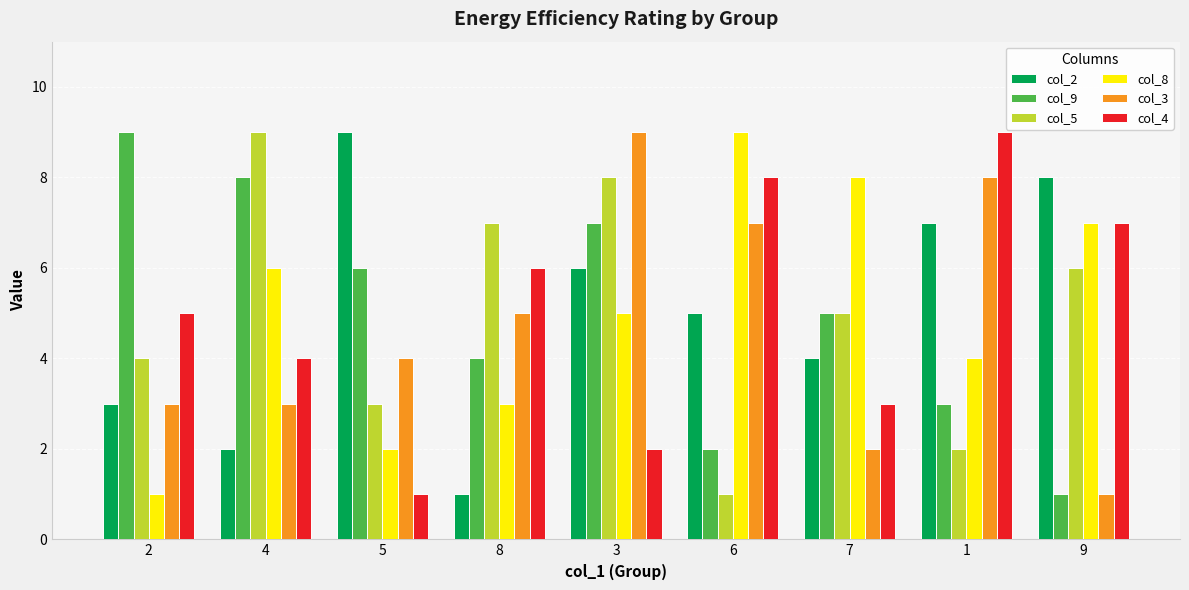

Which category has the lowest value in the col_5 series?

6